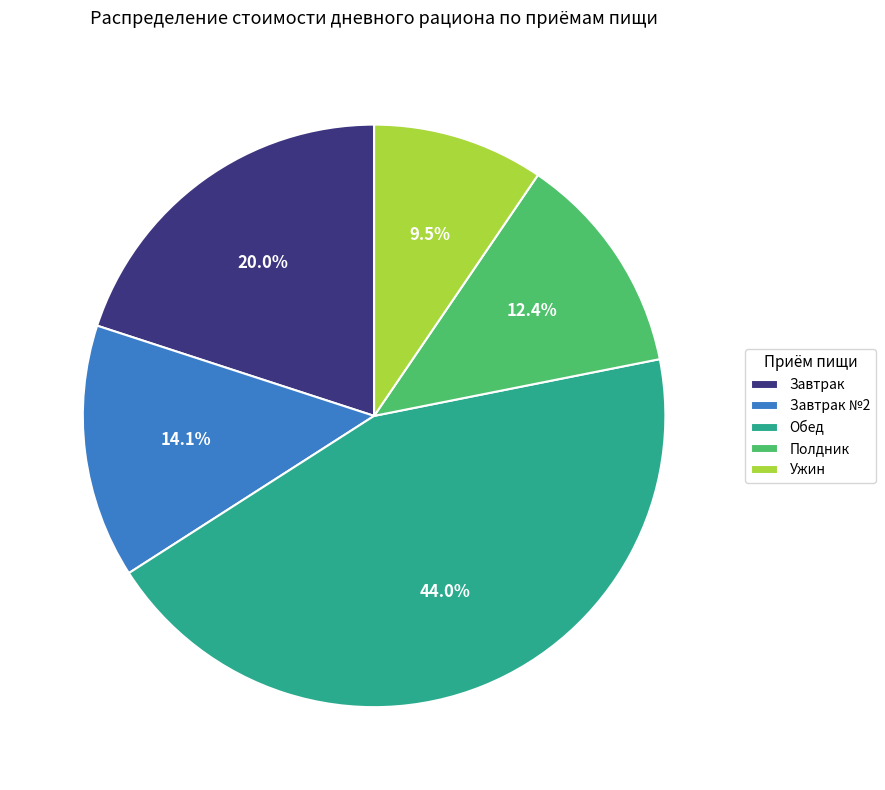

How many slices are in this pie chart?

5